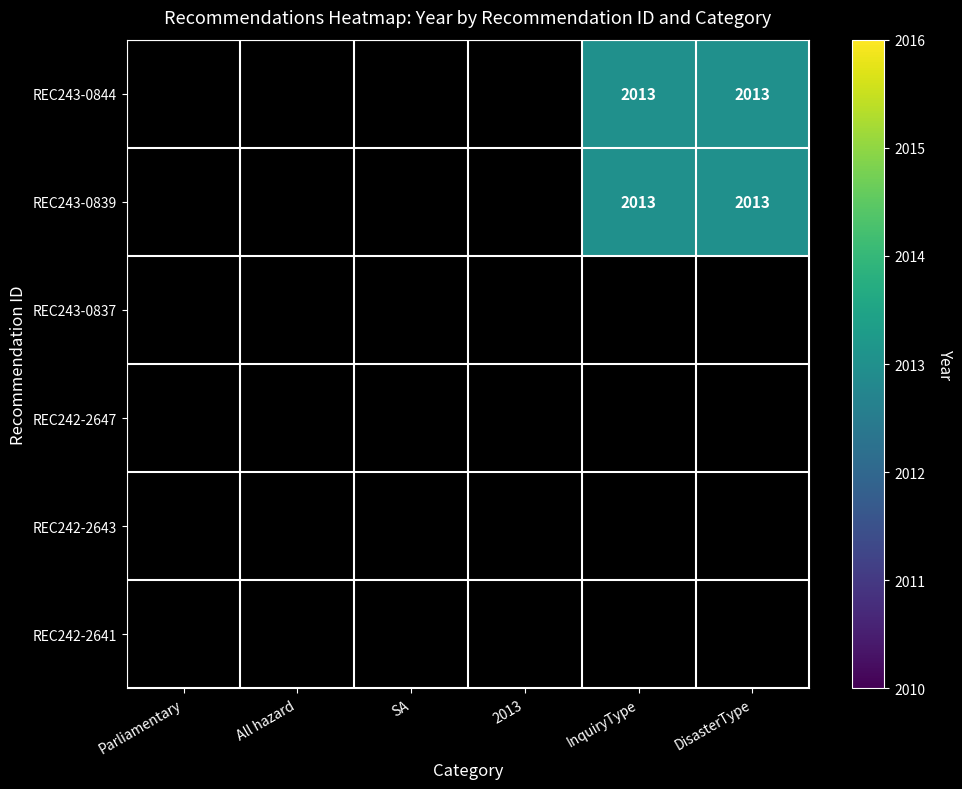

Is the value of REC242-2643 at InquiryType greater than the value of REC243-0844 at InquiryType?

No